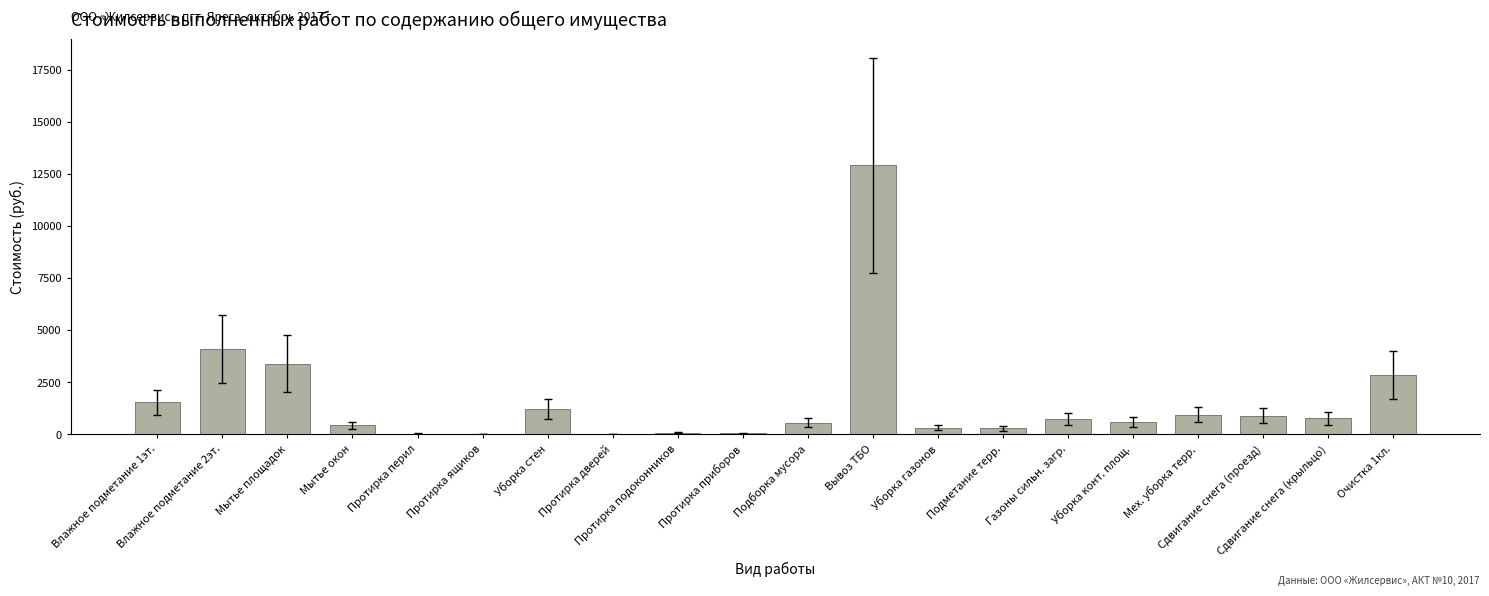

What is the sum of all values?

31631.4